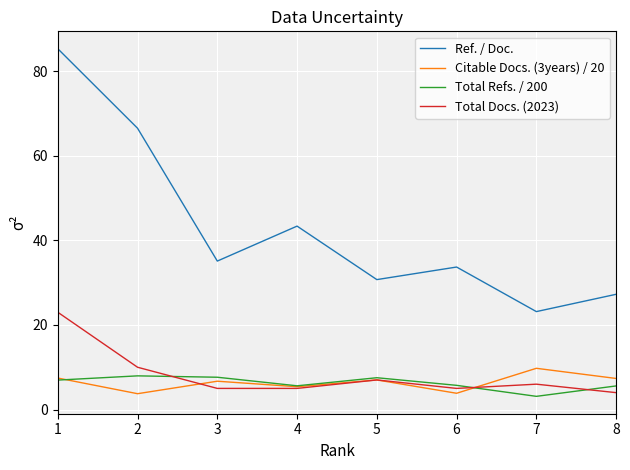

Rank the series at 7 from highest to lowest value.

Ref. / Doc., Citable Docs. (3years) / 20, Total Docs. (2023), Total Refs. / 200